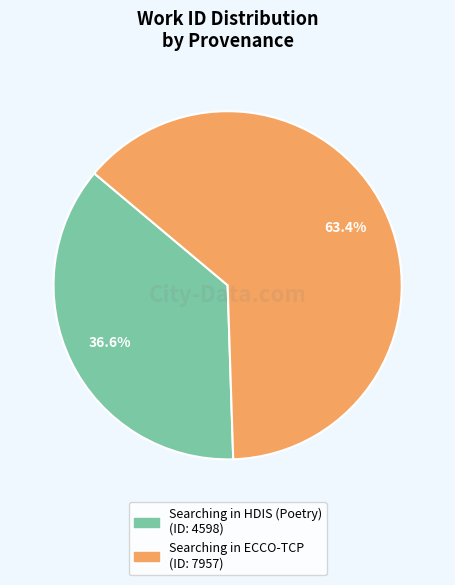

What is the ratio of the value at Searching in ECCO-TCP to the value at Searching in HDIS (Poetry)?

1.7